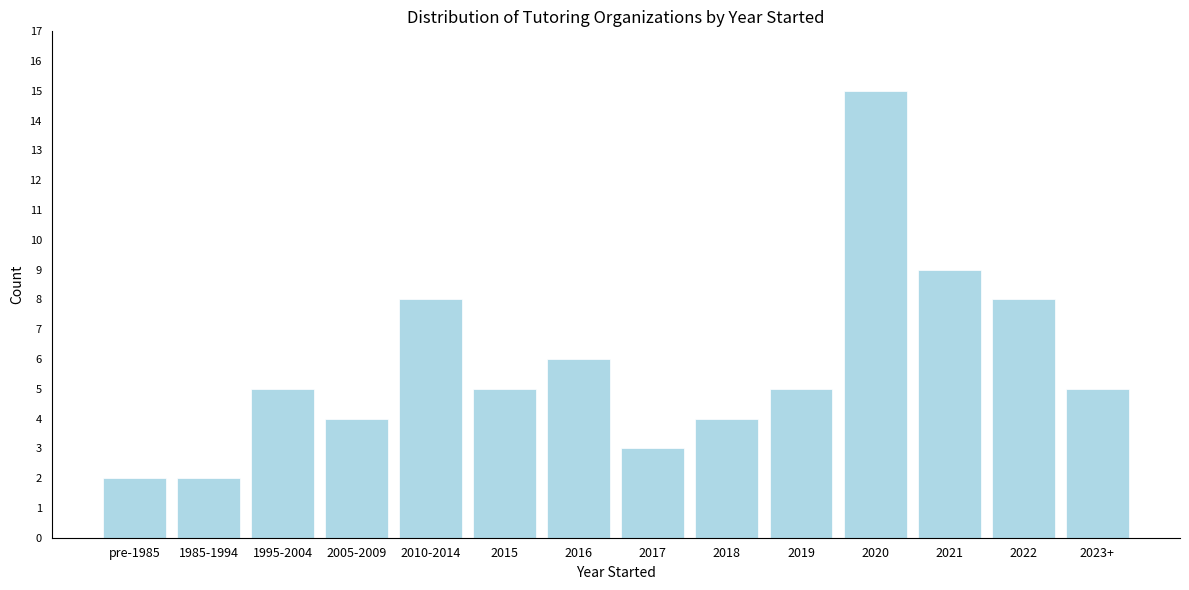

Reading left to right, transcribe all the data shown in this chart.

pre-1985=2	1985-1994=2	1995-2004=5	2005-2009=4	2010-2014=8	2015=5	2016=6	2017=3	2018=4	2019=5	2020=15	2021=9	2022=8	2023+=5